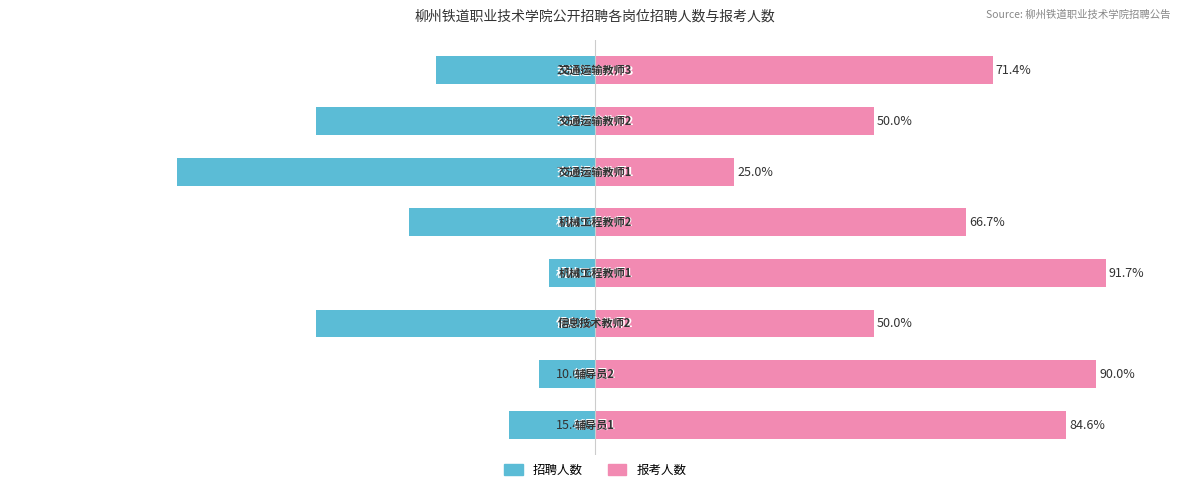

Read the 招聘人数 value at 0.

-15.4